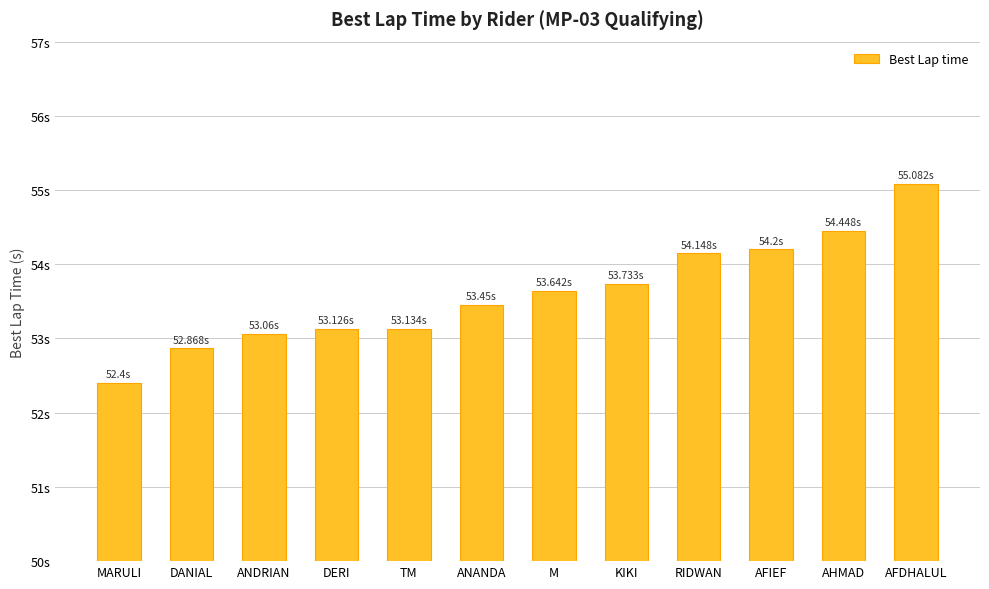

The value at ANANDA is 93.0. True or false?

False